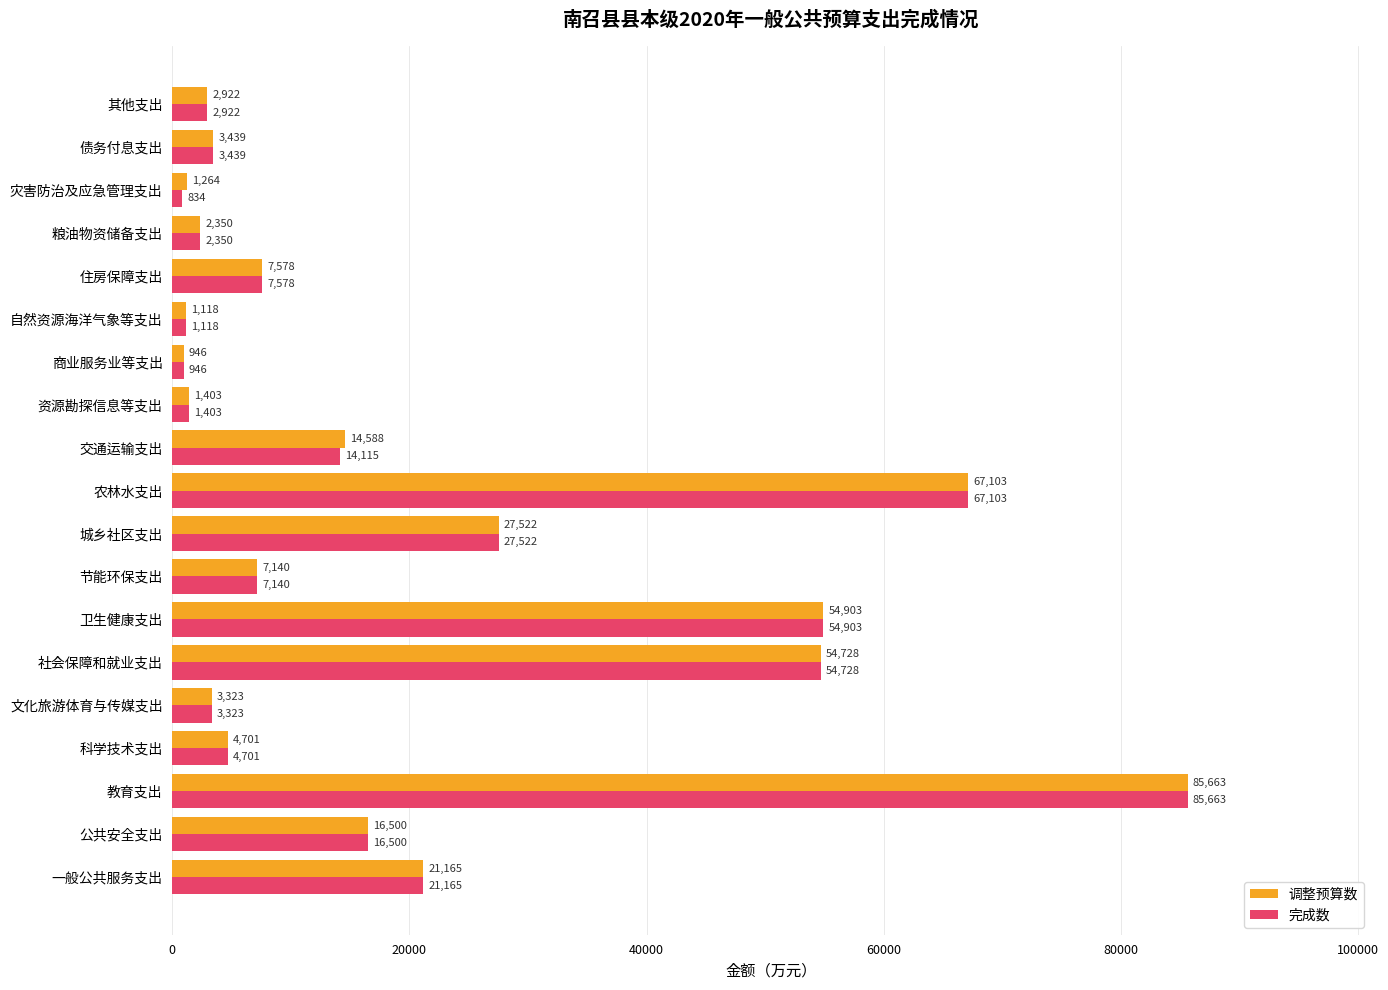

The 完成数 series shows 1403 at 资源勘探信息等支出. True or false?

True